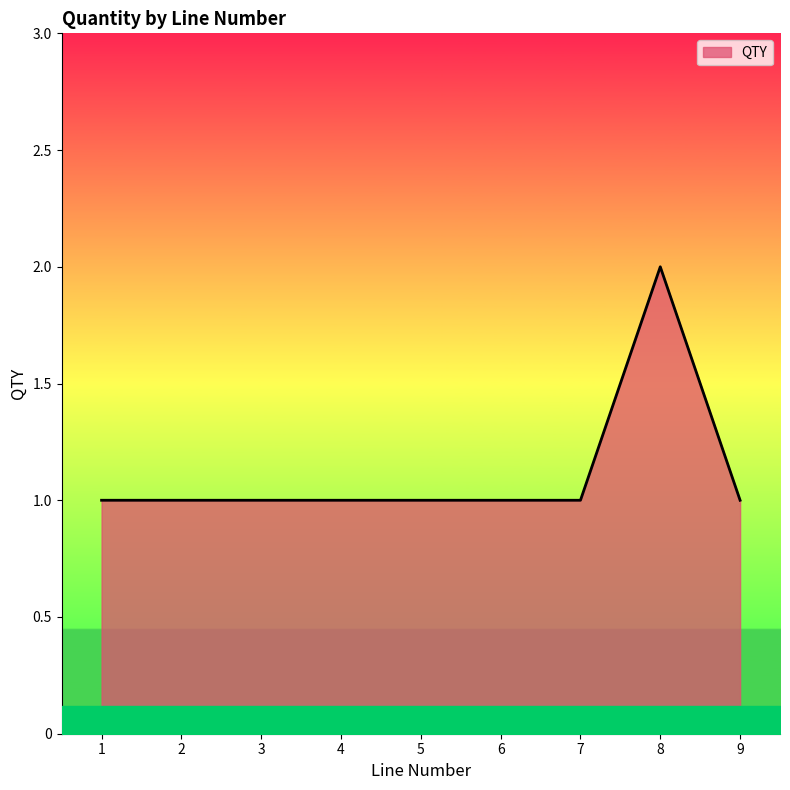

The chart shows a value of 2 at 8. True or false?

True